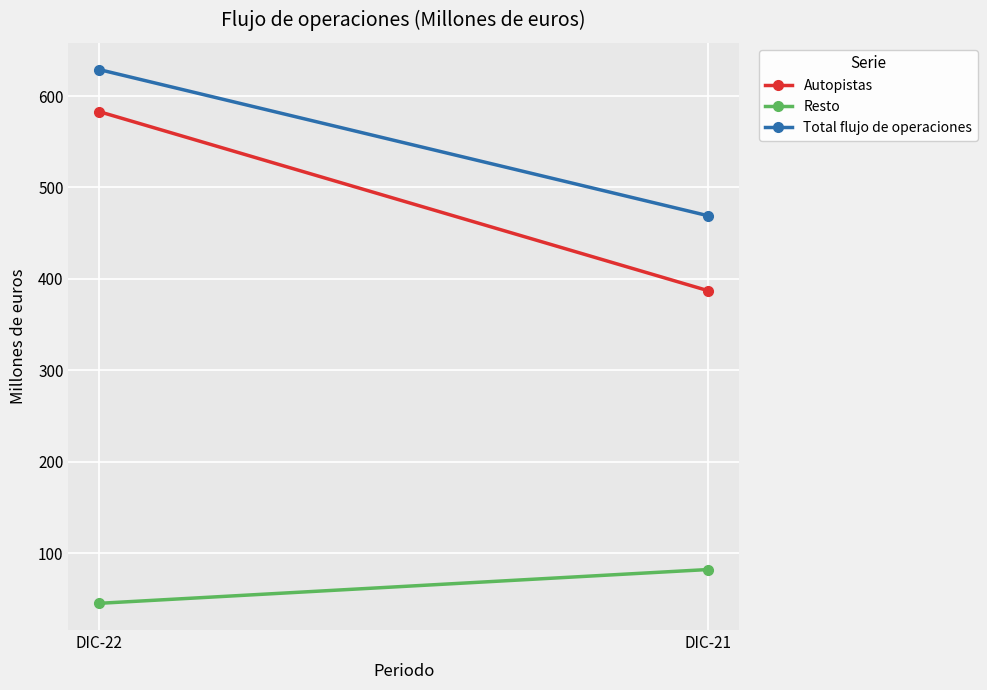

Rank the categories by Autopistas value from lowest to highest.

DIC-21, DIC-22